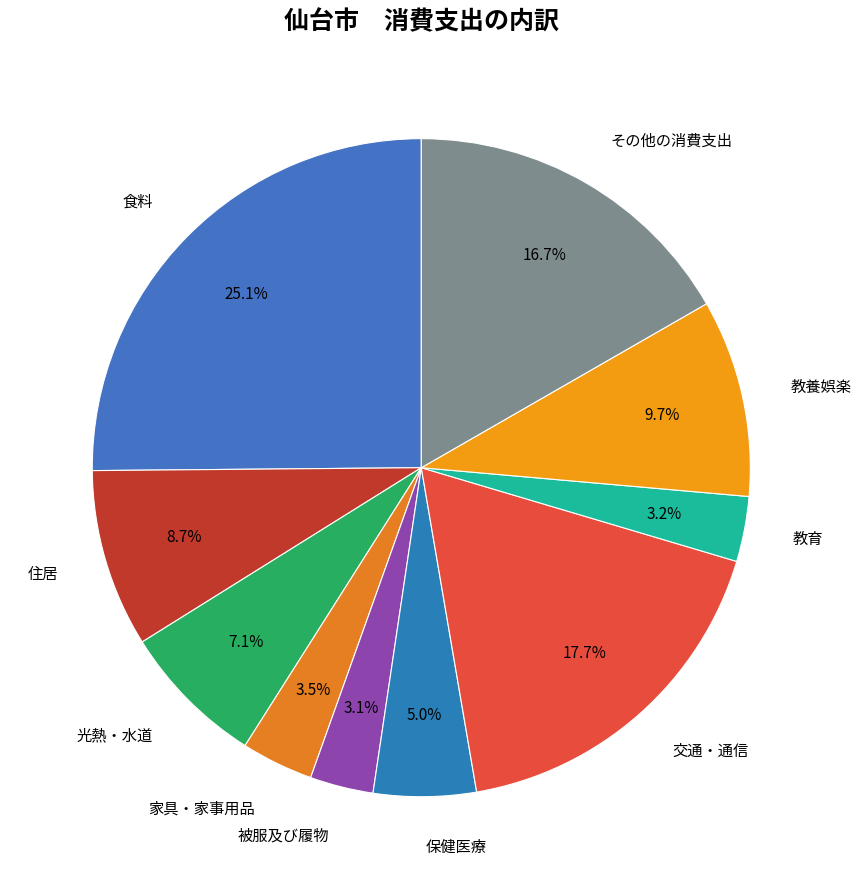

Combined, what portion of the pie is 家具・家事用品 and 交通・通信?

21.2%